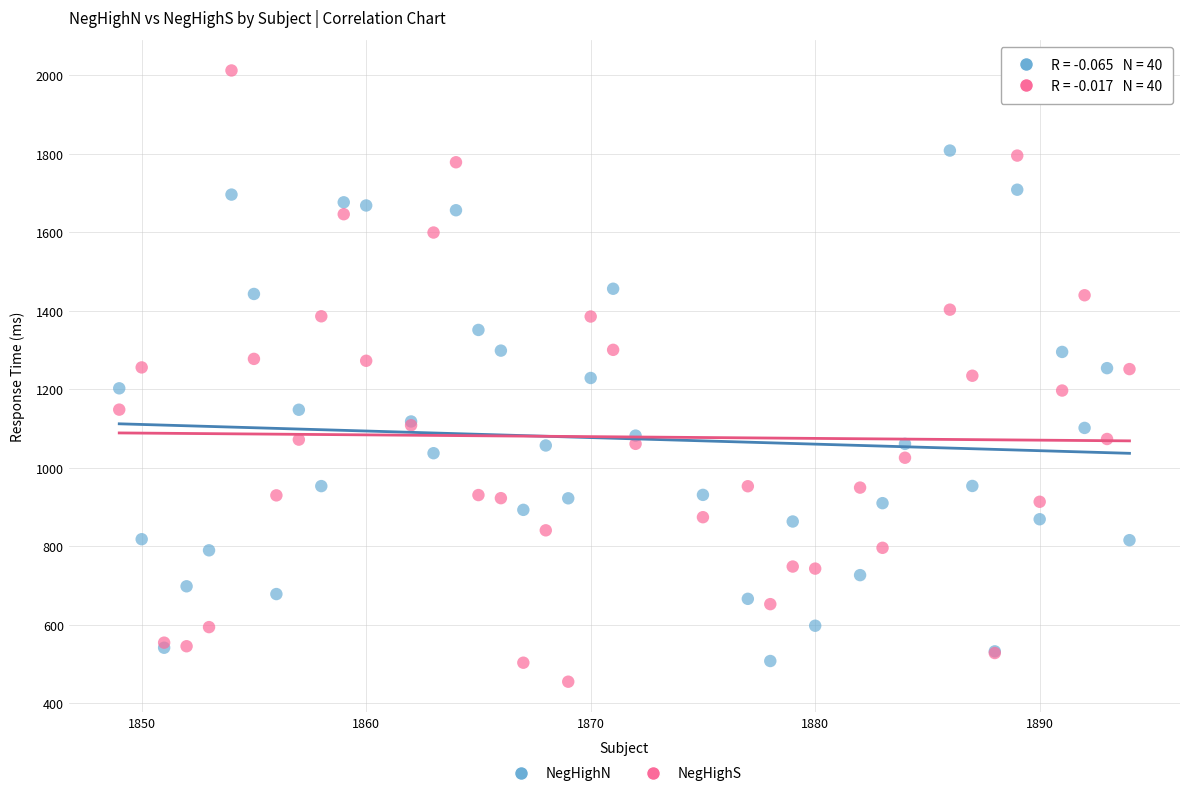

Which series has the largest Y range (max minus min)?

NegHighS